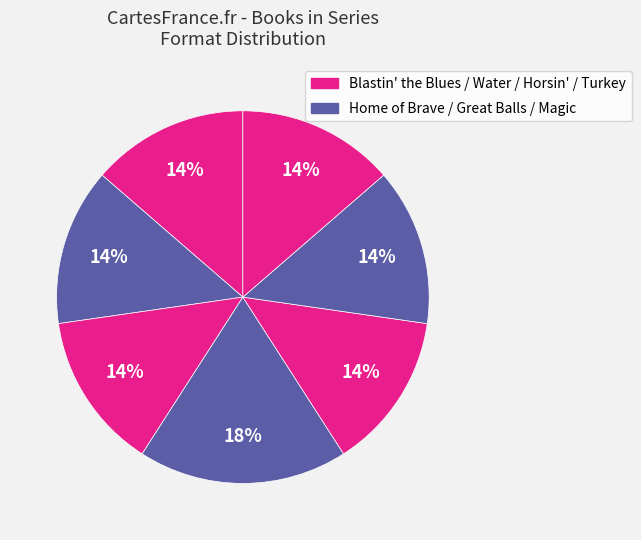

To the nearest percent, what is the average slice percentage?

14%